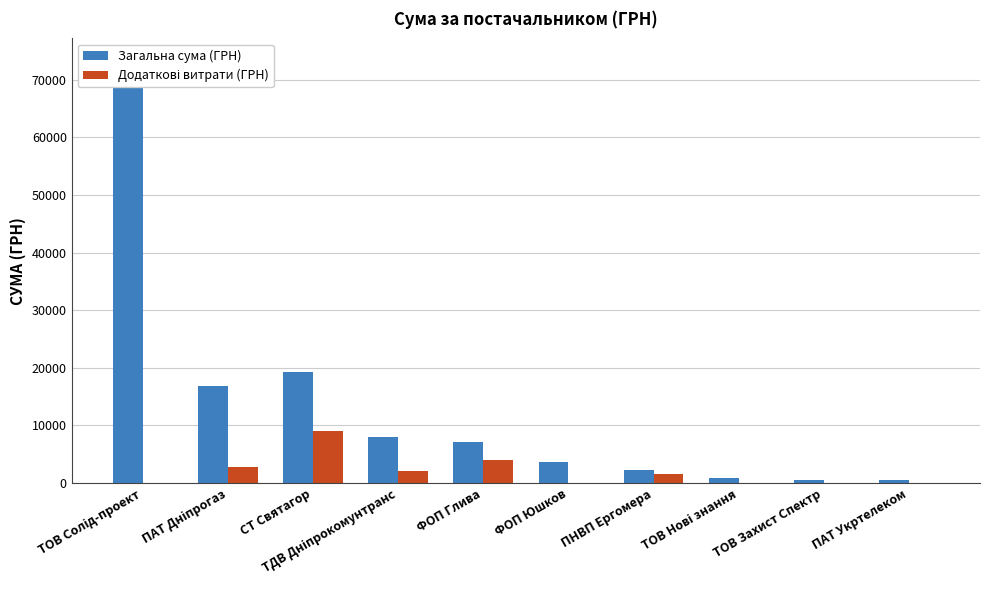

At which category does the chart reach its minimum across all series?

ТОВ Солід-проект